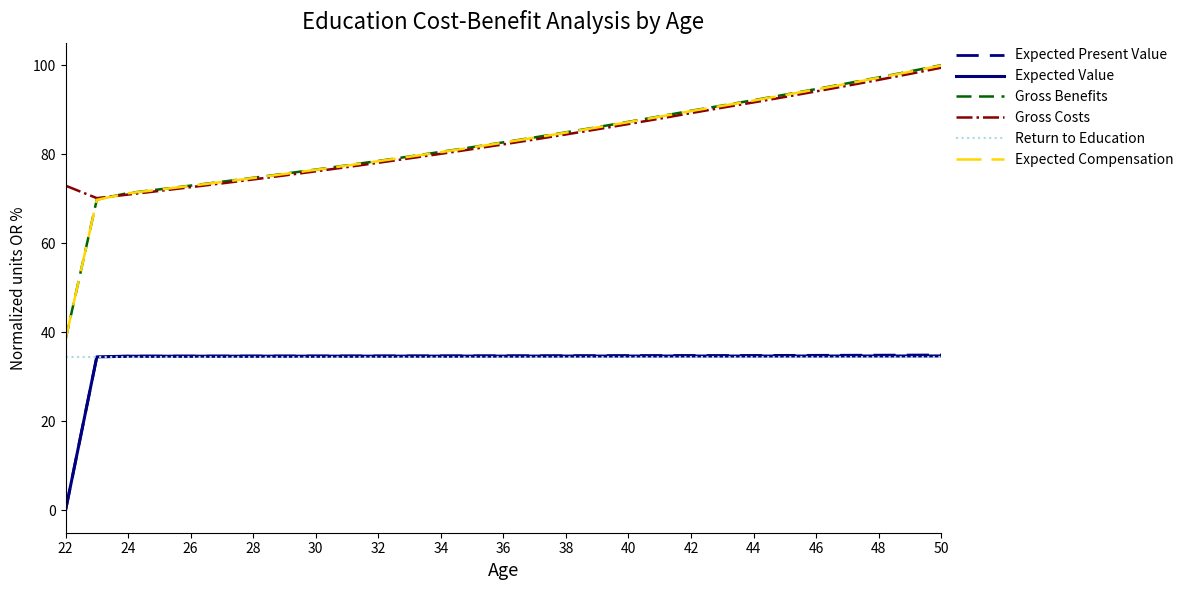

What is the greatest value displayed?

100.0